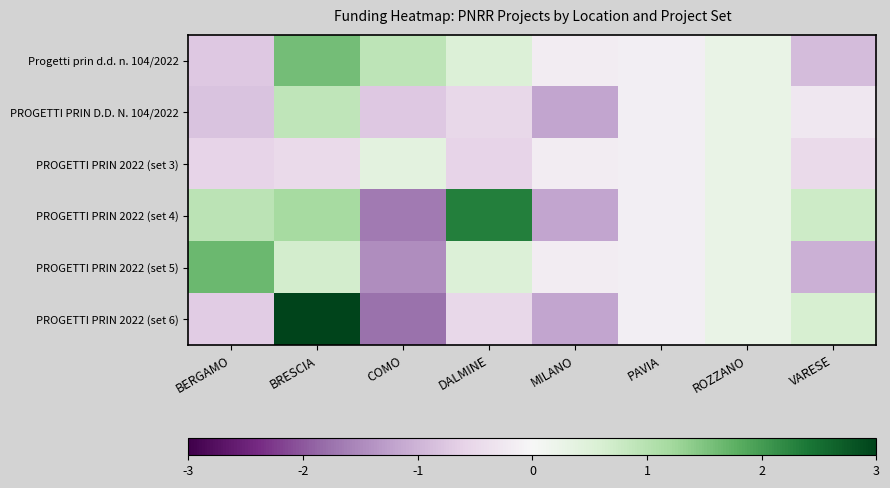

Reading left to right, list all the values displayed in this chart.

Progetti prin d.d. n. 104/2022: BERGAMO=-0.7	BRESCIA=1.6	COMO=0.9	DALMINE=0.5	MILANO=-0.2	PAVIA=-0.1	ROZZANO=0.3	VARESE=-0.9
PROGETTI PRIN D.D. N. 104/2022: BERGAMO=-0.8	BRESCIA=0.9	COMO=-0.7	DALMINE=-0.5	MILANO=-1.2	PAVIA=-0.1	ROZZANO=0.3	VARESE=-0.3
PROGETTI PRIN 2022 (set 3): BERGAMO=-0.6	BRESCIA=-0.5	COMO=0.4	DALMINE=-0.6	MILANO=-0.2	PAVIA=-0.1	ROZZANO=0.3	VARESE=-0.5
PROGETTI PRIN 2022 (set 4): BERGAMO=0.9	BRESCIA=1.2	COMO=-1.7	DALMINE=2.3	MILANO=-1.2	PAVIA=-0.1	ROZZANO=0.3	VARESE=0.7
PROGETTI PRIN 2022 (set 5): BERGAMO=1.7	BRESCIA=0.7	COMO=-1.5	DALMINE=0.5	MILANO=-0.2	PAVIA=-0.1	ROZZANO=0.3	VARESE=-1.0
PROGETTI PRIN 2022 (set 6): BERGAMO=-0.7	BRESCIA=3.5	COMO=-1.8	DALMINE=-0.5	MILANO=-1.2	PAVIA=-0.1	ROZZANO=0.3	VARESE=0.6